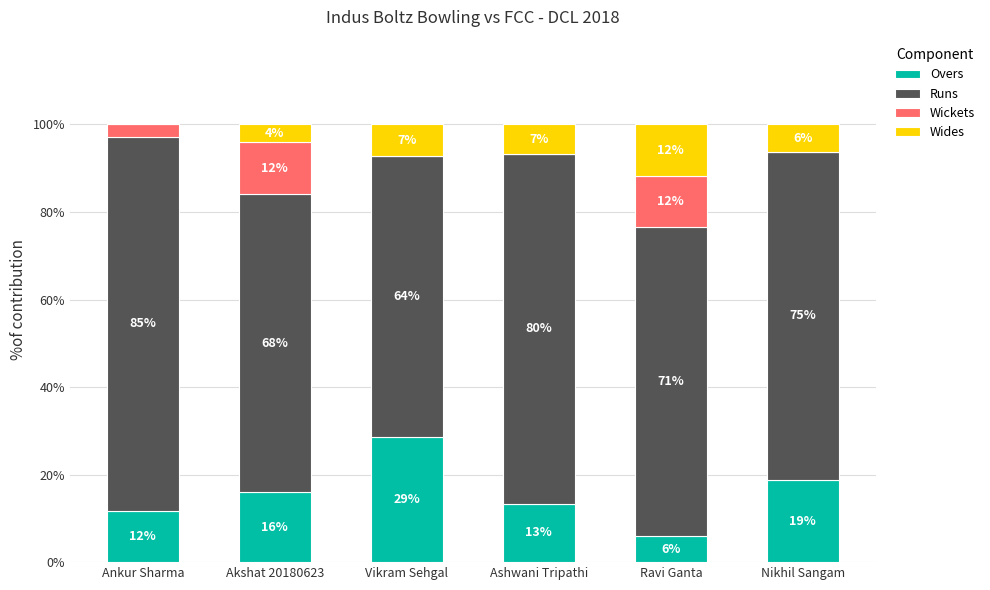

What is the maximum value for Overs?

28.6